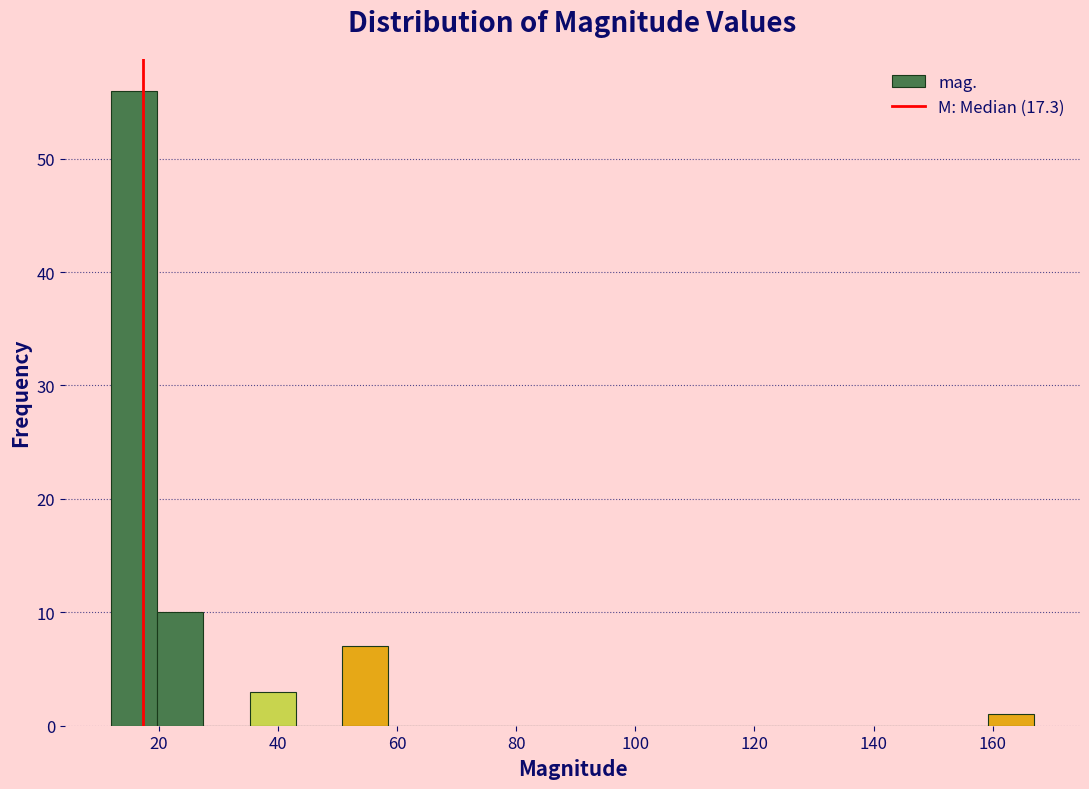

Read against the x-axis, roughly where is the centre of the tallest bar?

16